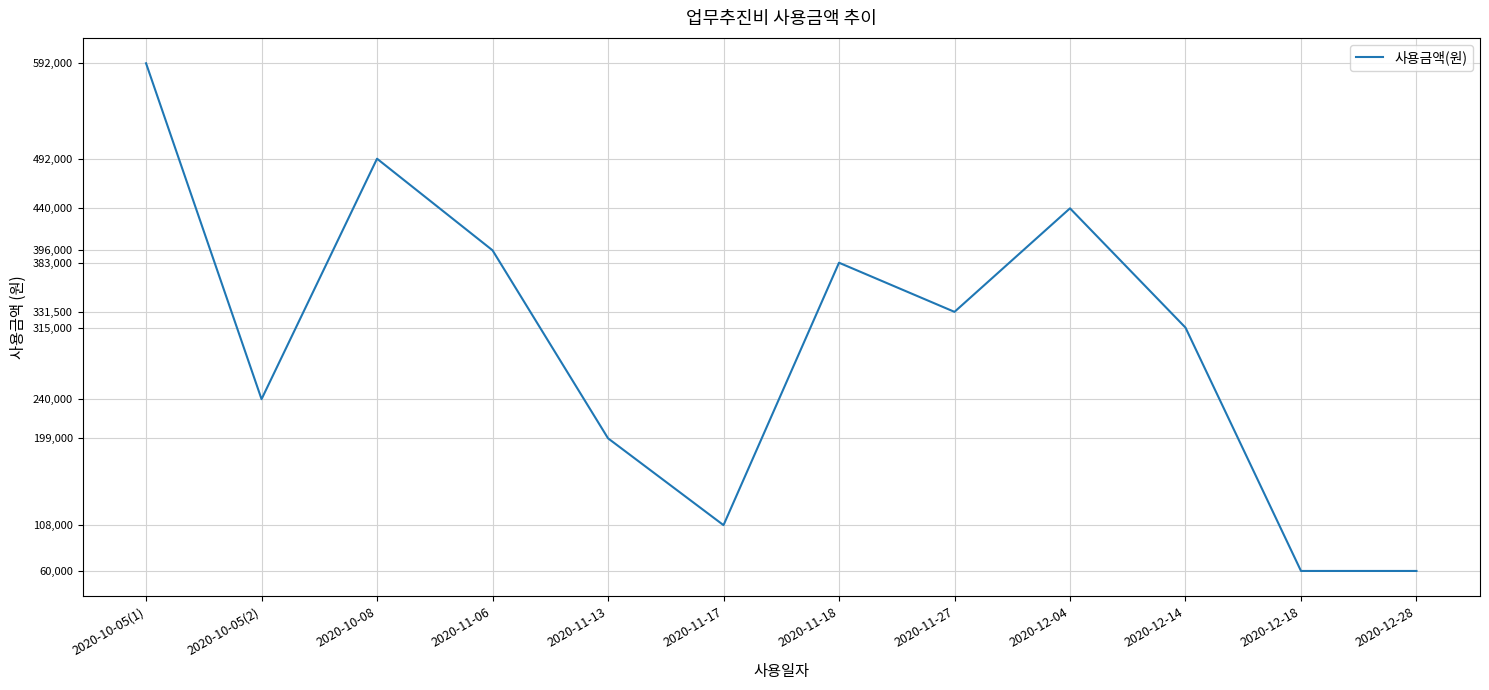

Is it true that the value at 2020-11-27 is 584623?

False